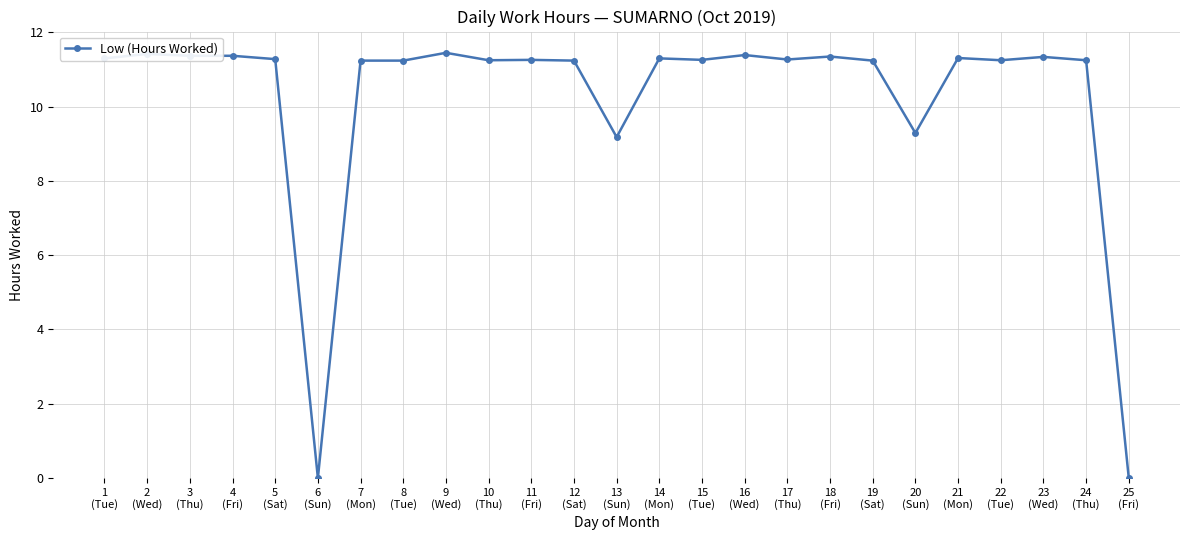

True or false: there are more than 1 points higher than both neighbors.

True